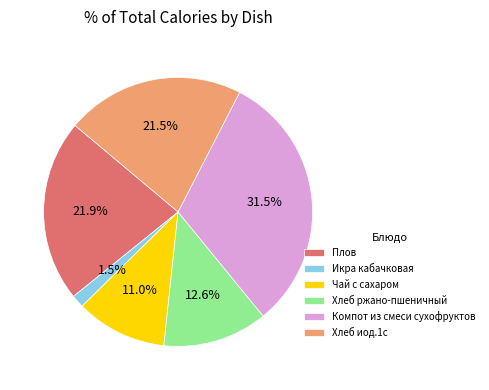

To the nearest percent, what portion does Плов represent?

22%